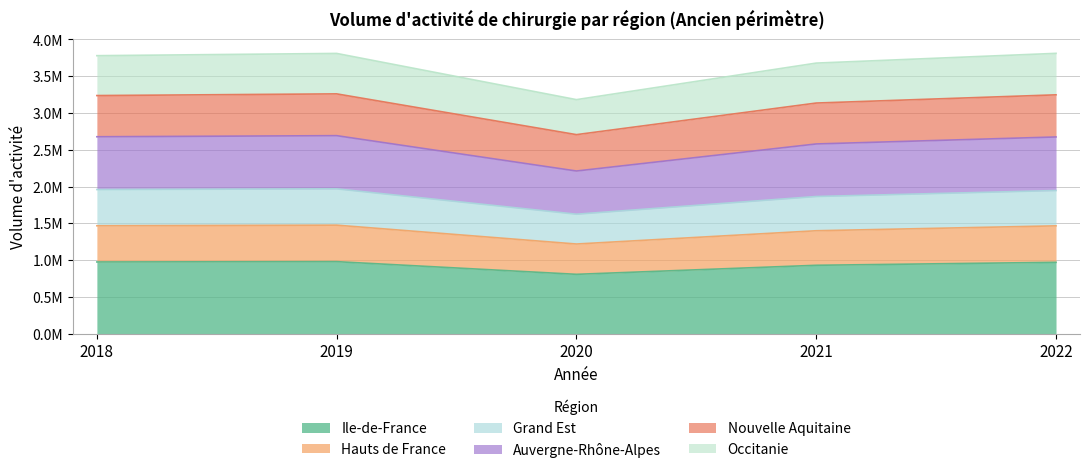

True or false: Nouvelle Aquitaine has a value of 4493676 at 2021.

False